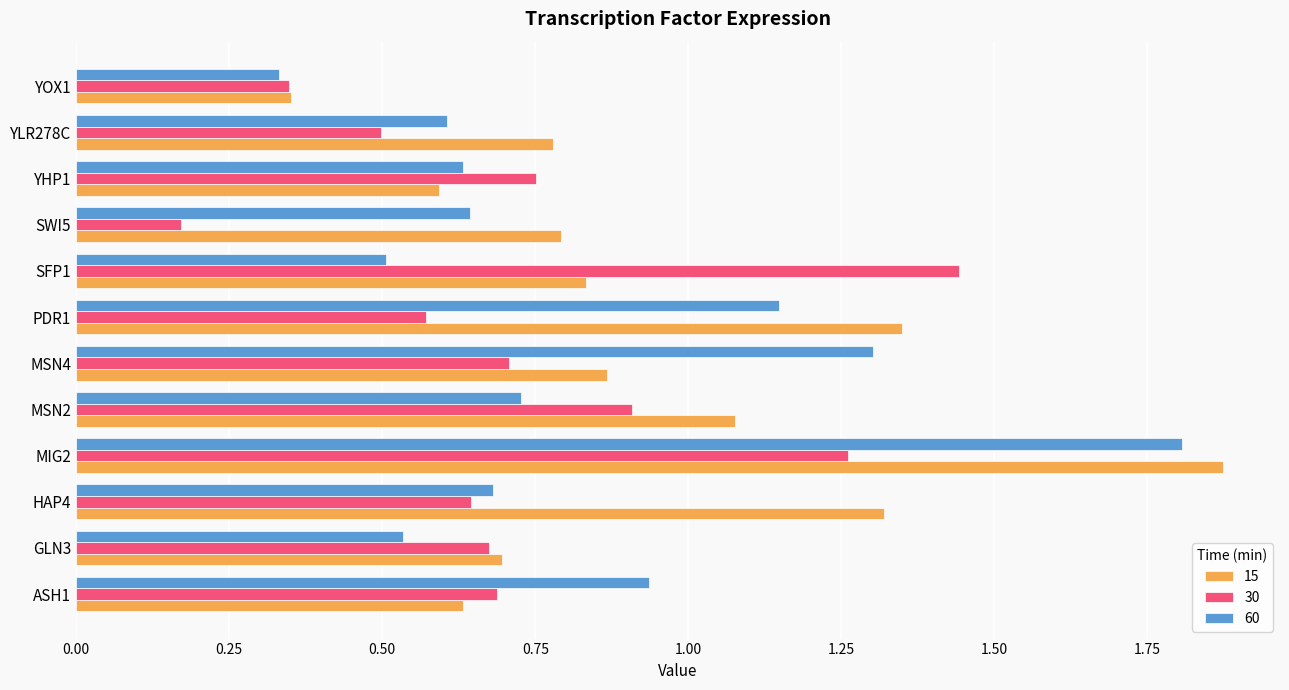

Which series has the largest range (max minus min)?

15